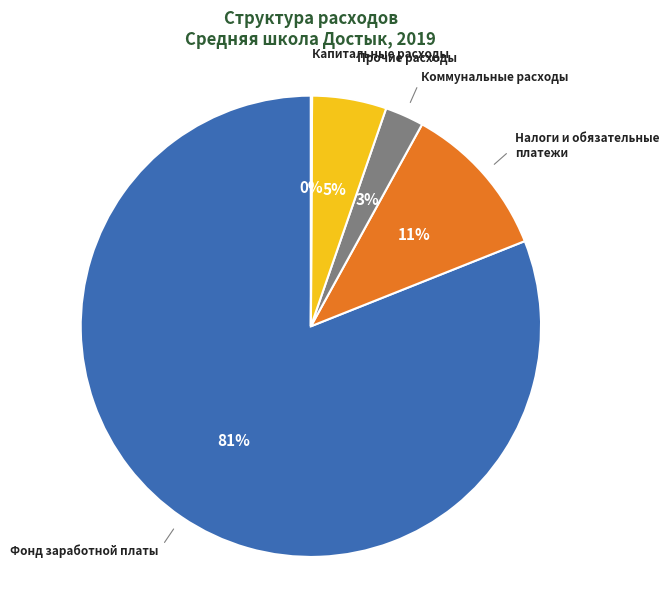

To the nearest percent, what is the difference between the largest and smallest slice percentages?

81%